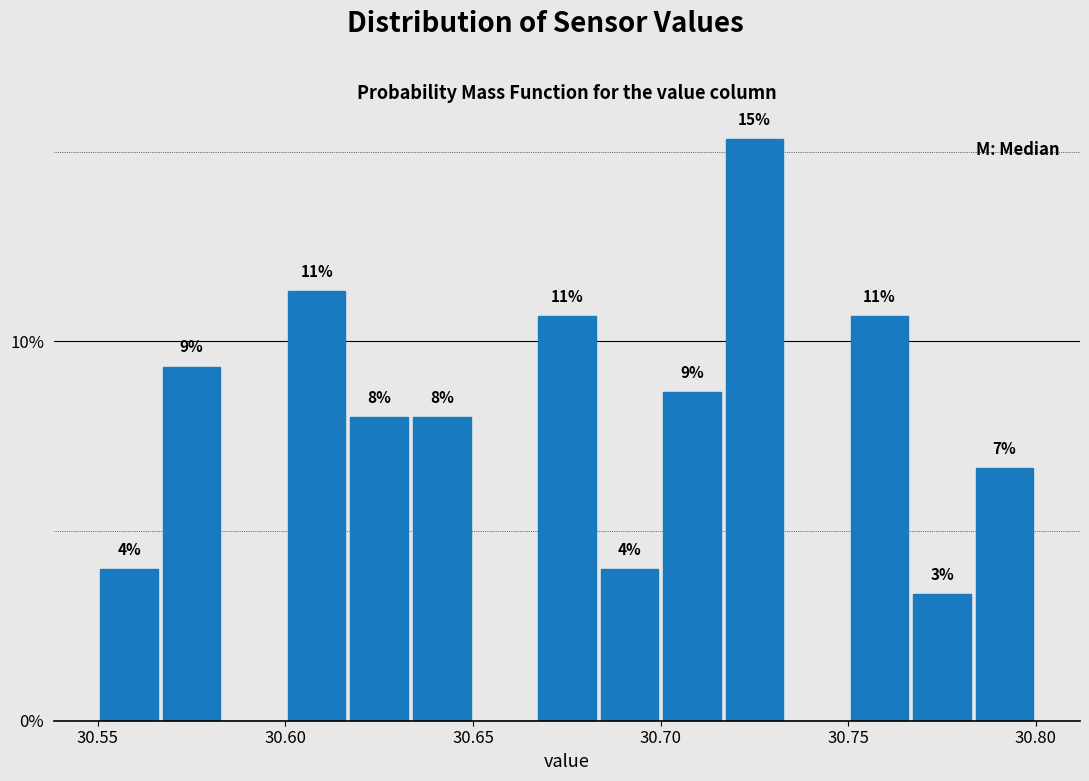

Read against the x-axis, roughly where is the centre of the tallest bar?

30.725